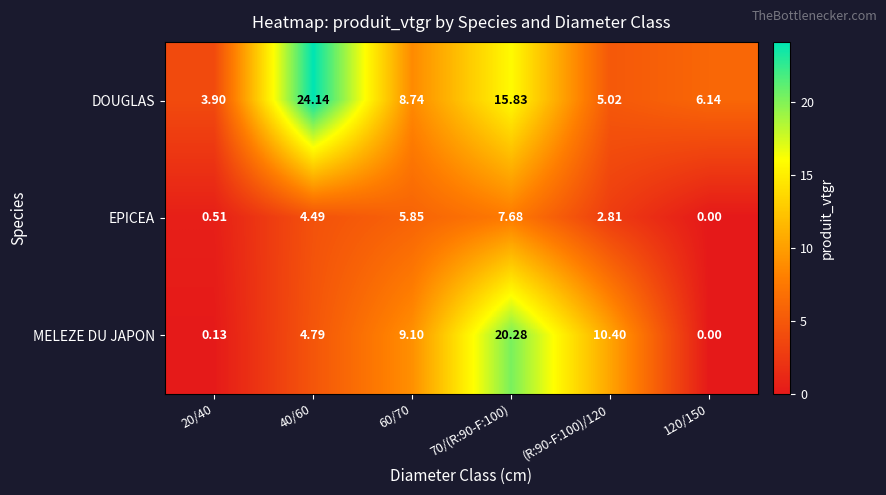

Is the value of MELEZE DU JAPON at (R:90-F:100)/120 greater than the value of DOUGLAS at 70/(R:90-F:100)?

No